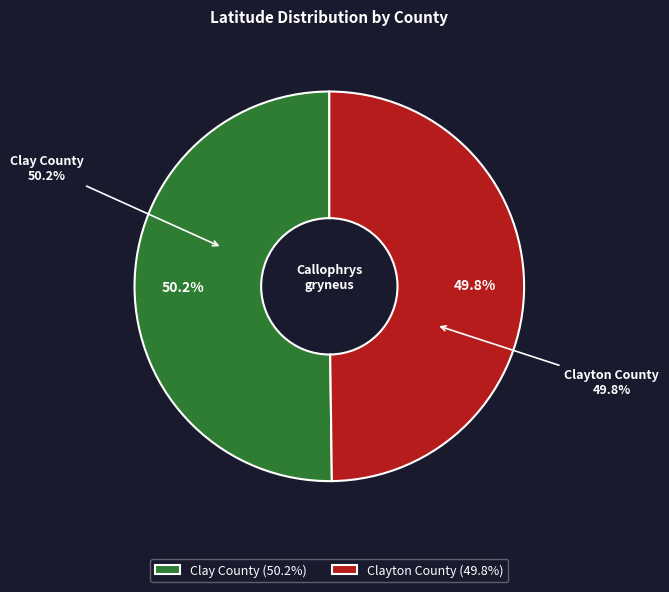

How many segments does this pie chart have?

2